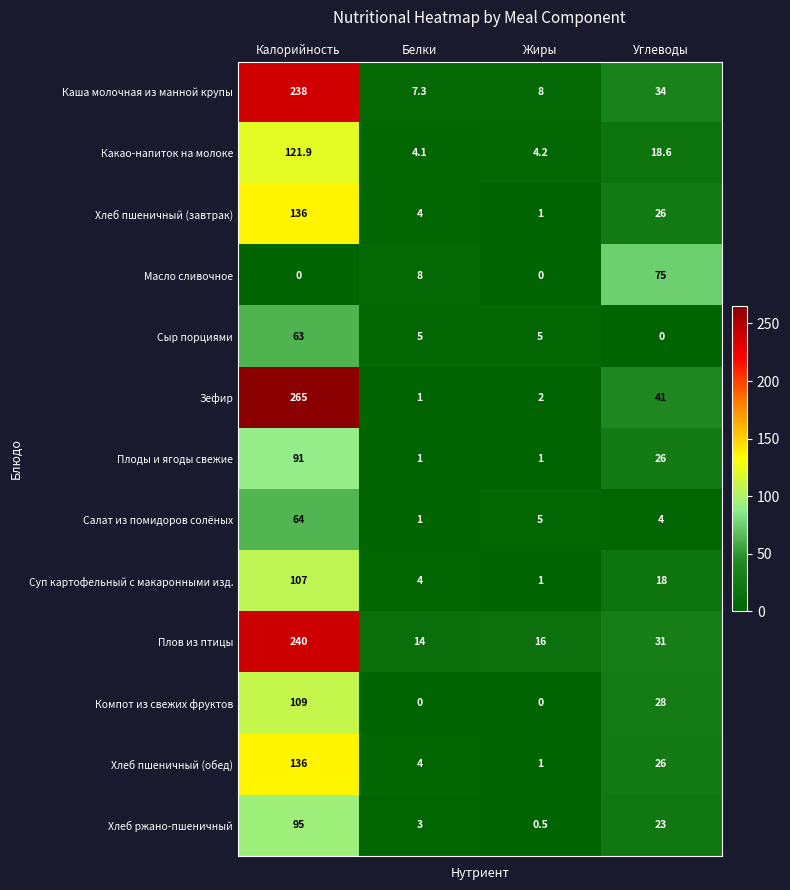

At how many categories does at least one series exceed 108?

1